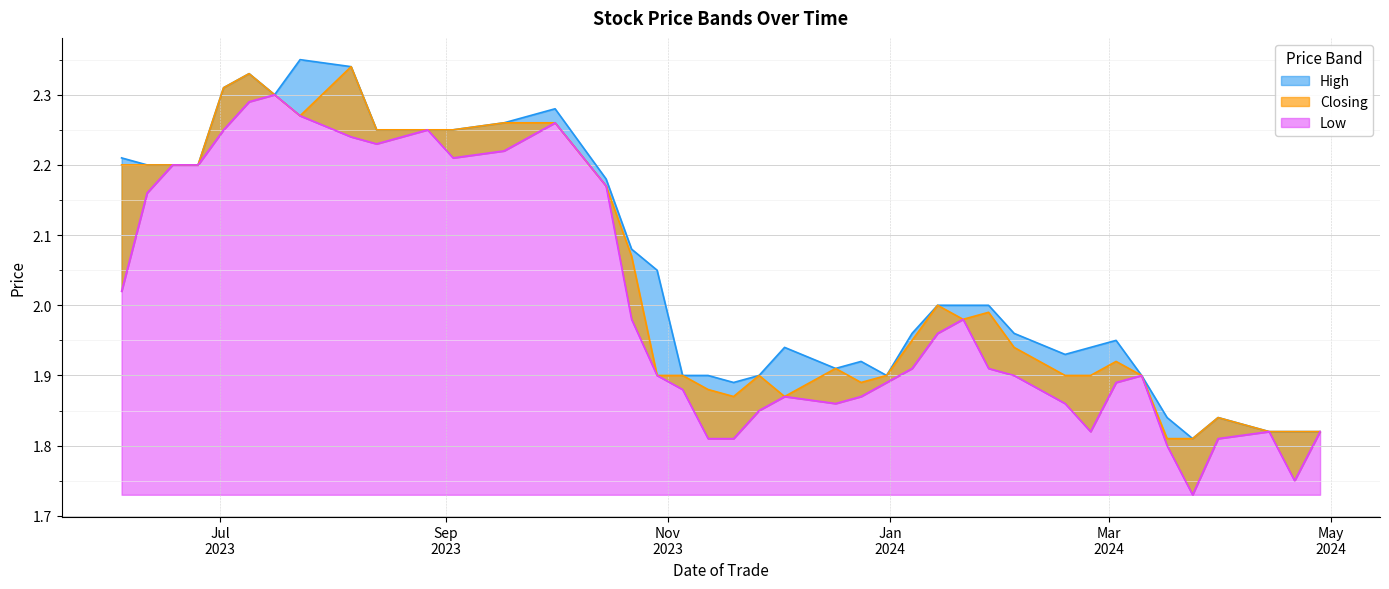

What are all the series names shown in the legend?

High, Low, Closing